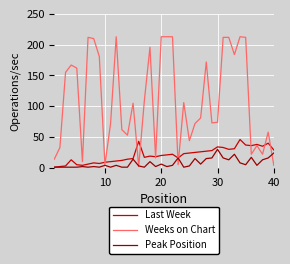

Which series has the widest spread of values?

Weeks on Chart